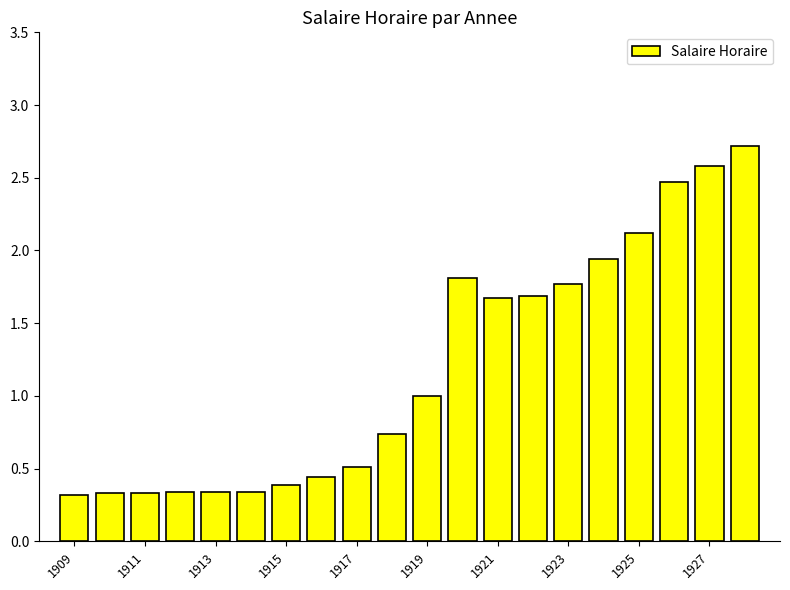

What is the value of the 13th bar from the left?

1.7